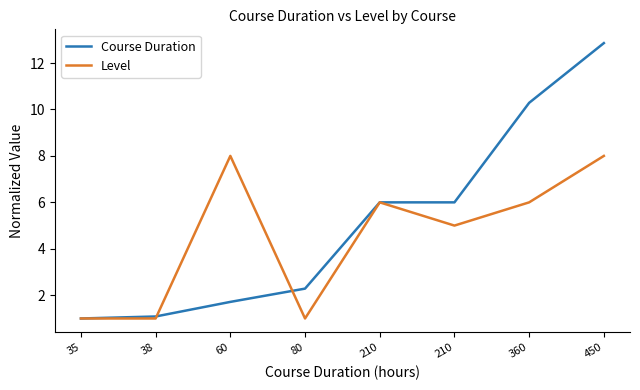

List the labels in order of Course Duration value, largest first.

450, 360, 210, 210, 80, 60, 38, 35